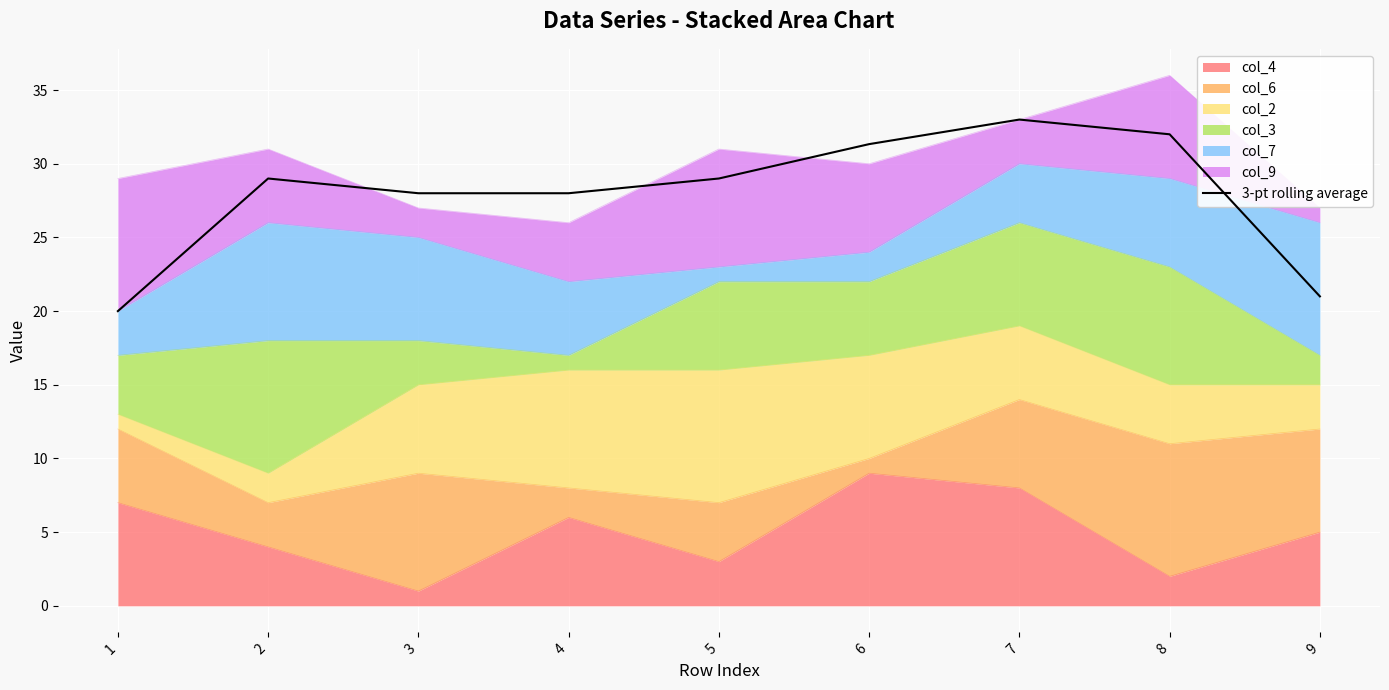

Reading right to left, transcribe all the data shown in this chart.

21.0	32.0	33.0	31.3	29.0	28.0	28.0	29.0	20.0